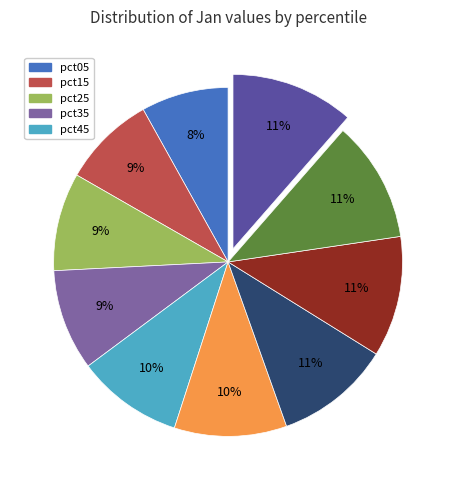

Does any single category account for the majority?

No